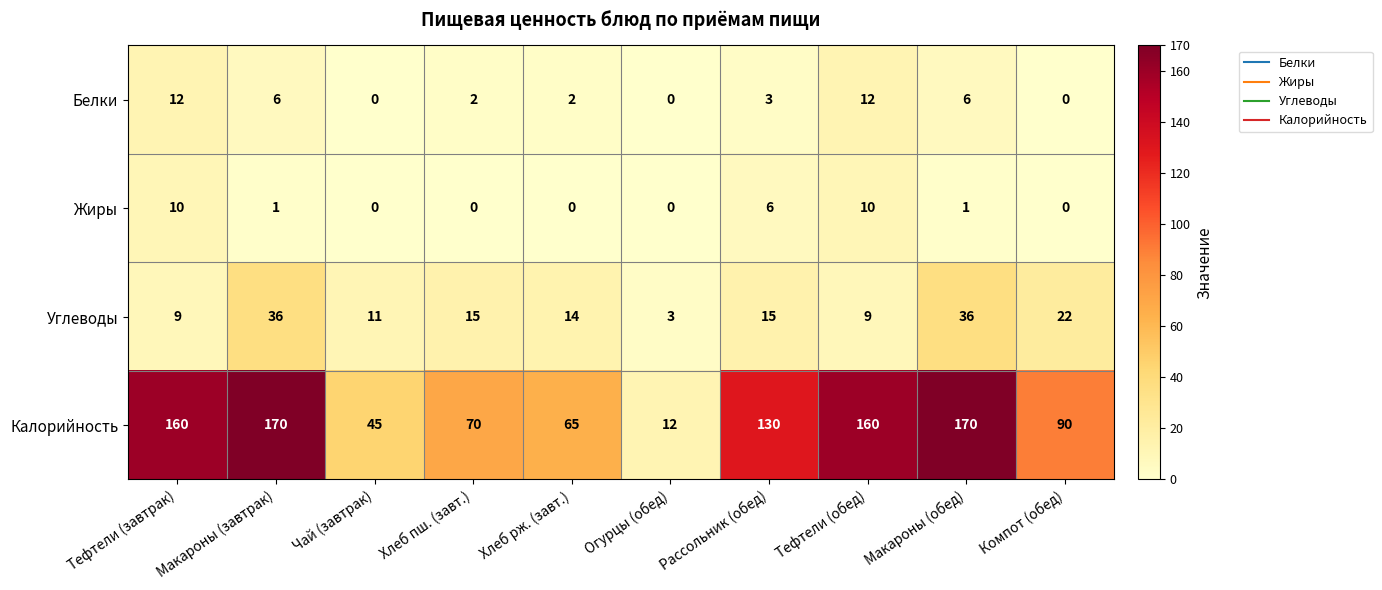

Count the Жиры values in the range 0 to 6.

8